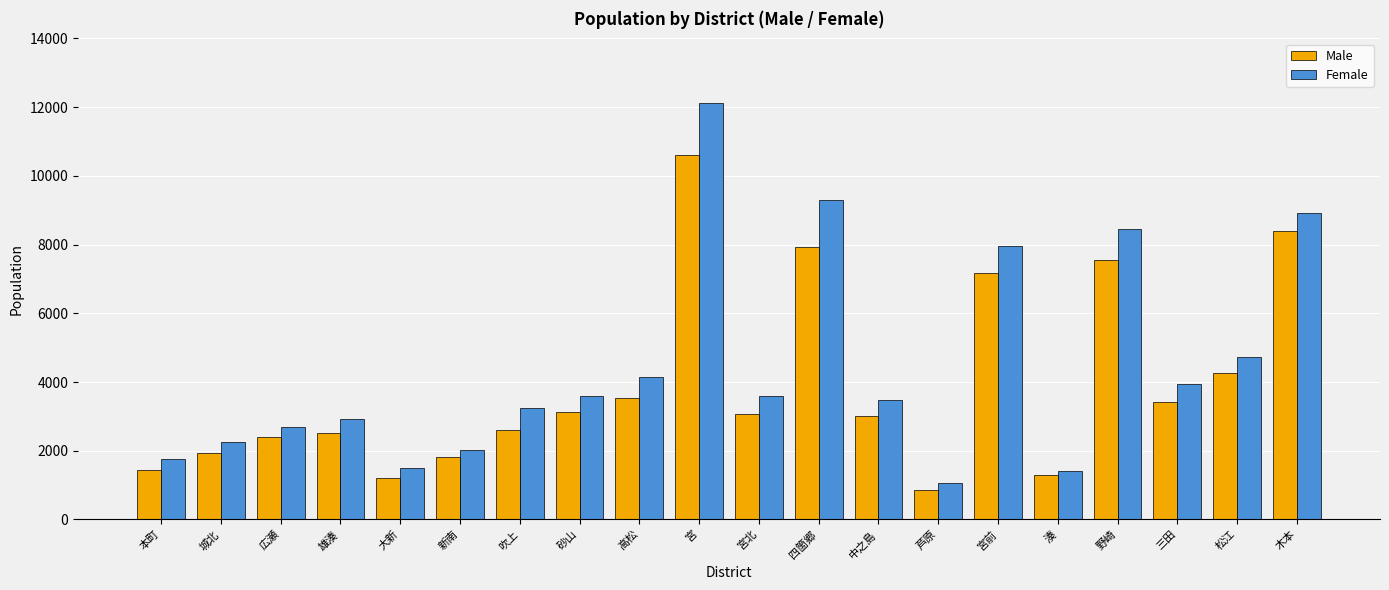

At which label is Female closest to 6585?

宮前